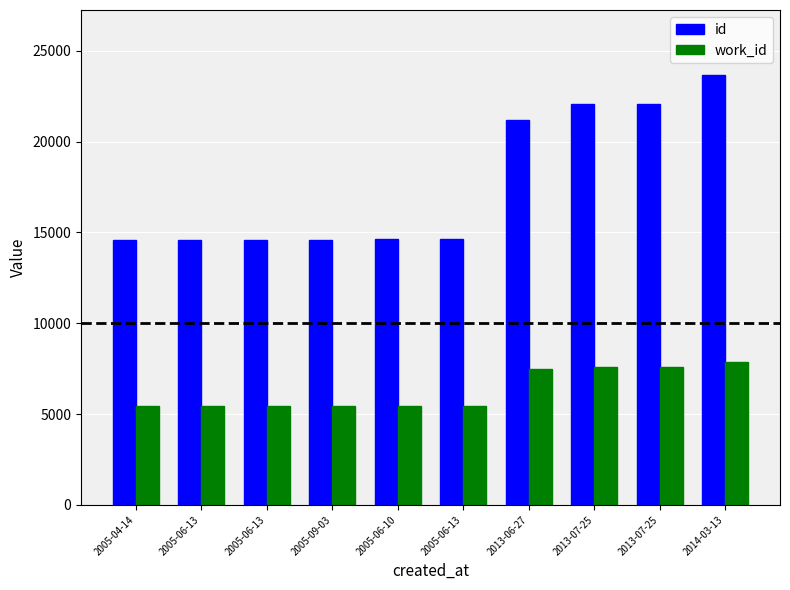

How many bars are there in each group?

2